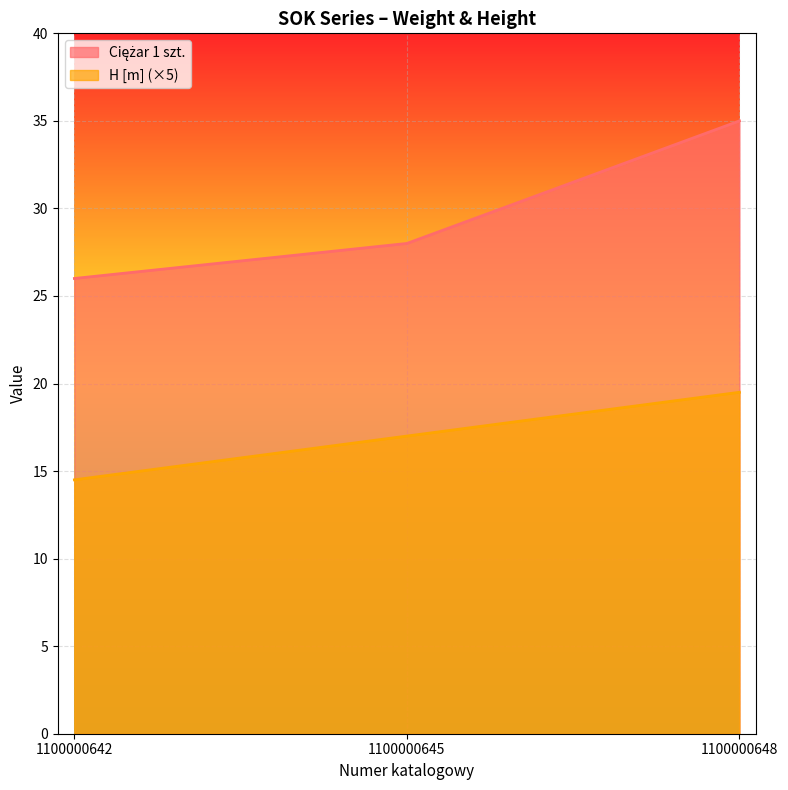

Which has a higher value, 1100000648 or 1100000642?

1100000648